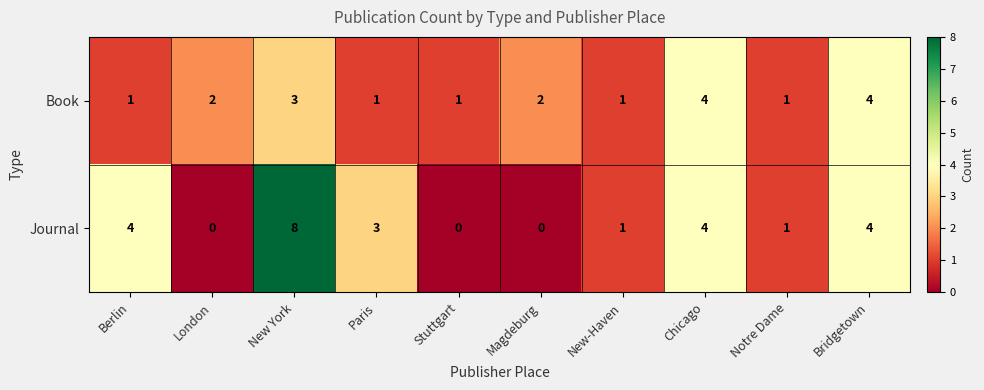

What is the difference between the maximum and second lowest values in the Book series?

3